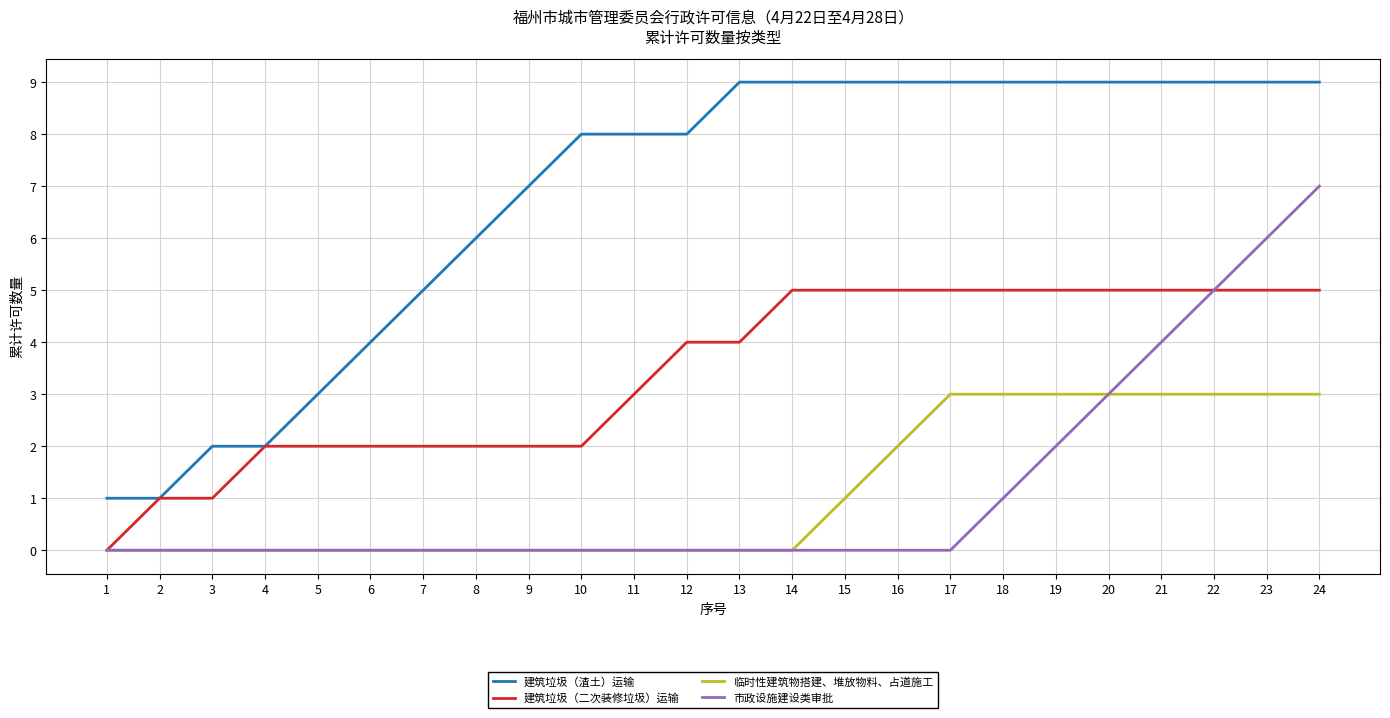

Rank the series at 23 from highest to lowest value.

建筑垃圾（渣土）运输, 市政设施建设类审批, 建筑垃圾（二次装修垃圾）运输, 临时性建筑物搭建、堆放物料、占道施工